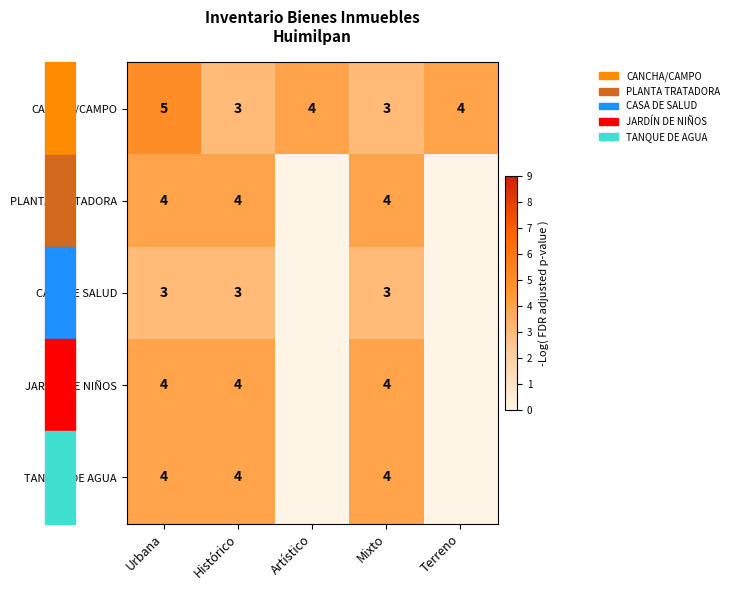

Is it true that CANCHA/CAMPO equals 4 at Terreno?

True